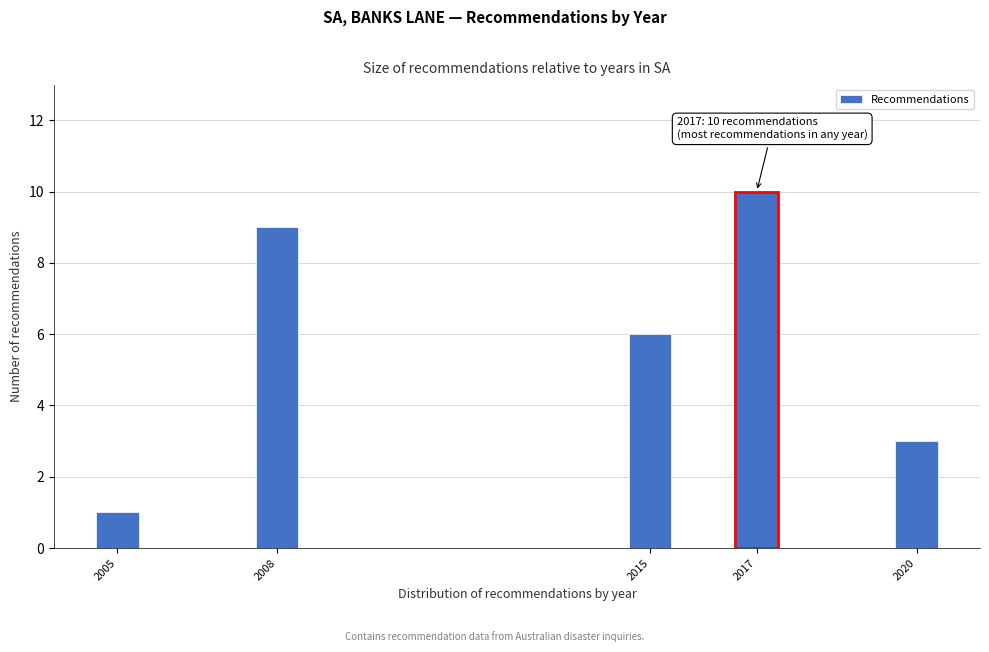

Reading left to right, list all the values displayed in this chart.

2005=1	2008=9	2015=6	2017=10	2020=3